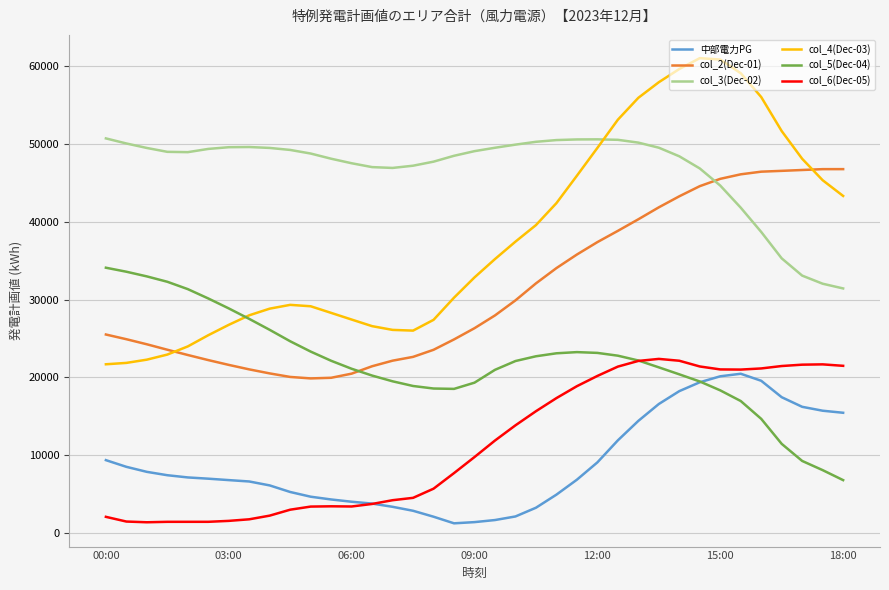

Does the chart have visible grid lines?

Yes